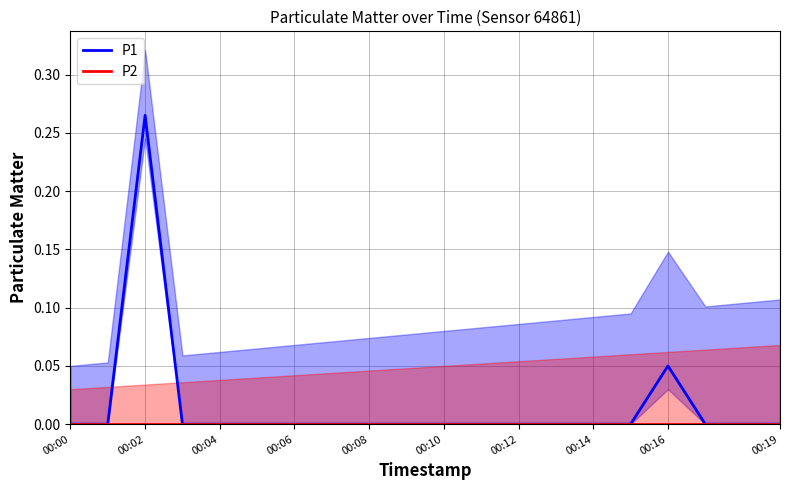

Is it true that P1 equals 0.1 at 00:04?

False